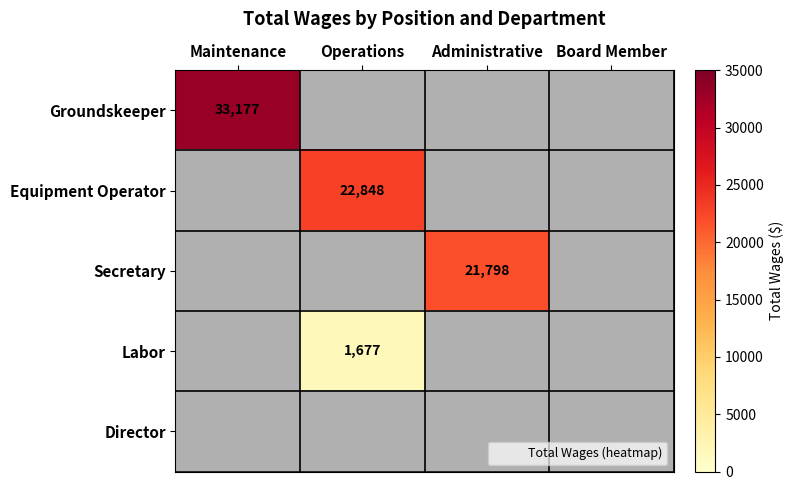

Which category has the highest value in the Equipment Operator series?

Maintenance